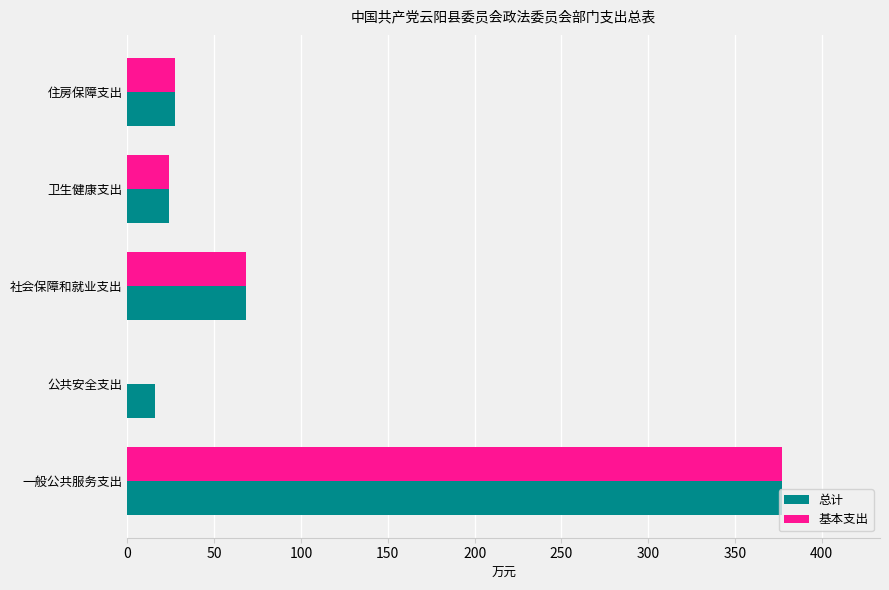

Which label corresponds to the largest value in the chart?

一般公共服务支出